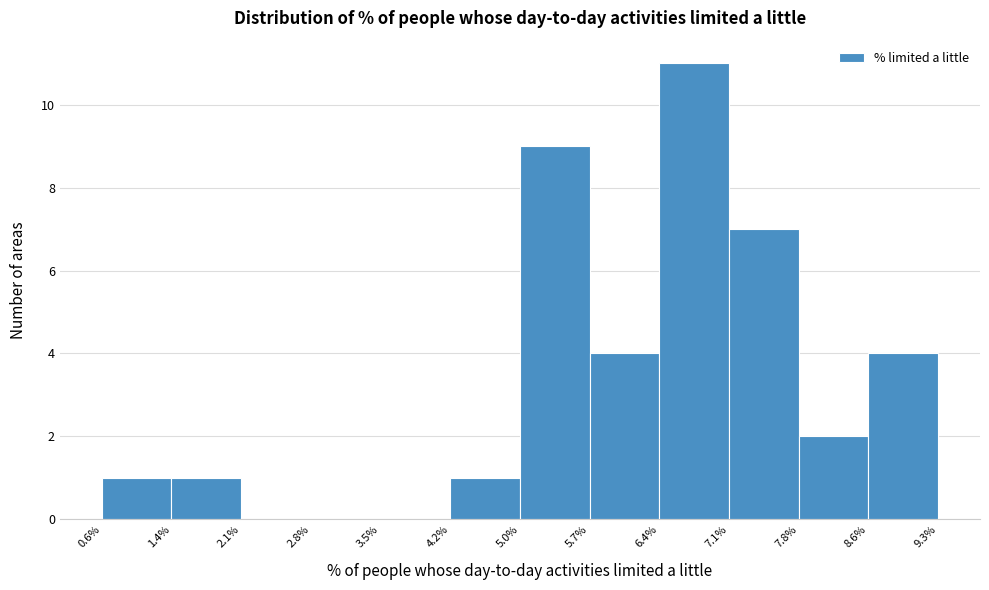

Over which range of the x-axis is the bar tallest?

6.4% to 7.1%